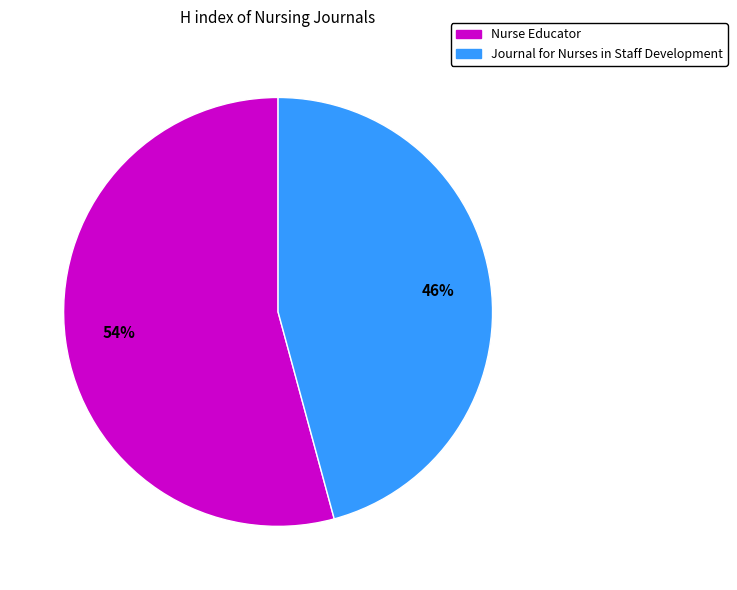

How many segments does this pie chart have?

2